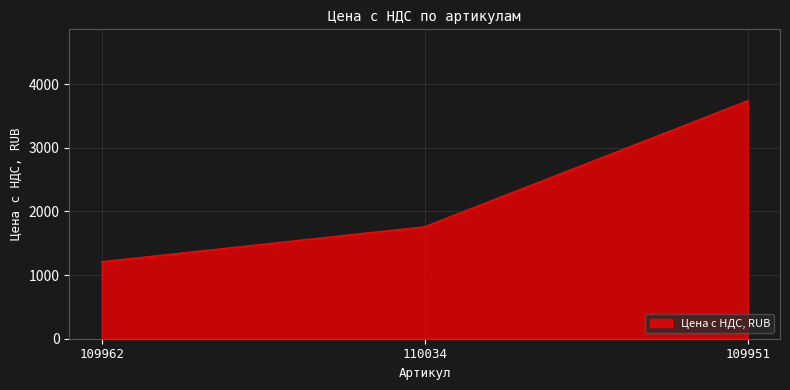

Reading left to right, extract all data points from this chart.

109962=1210	110034=1760	109951=3740